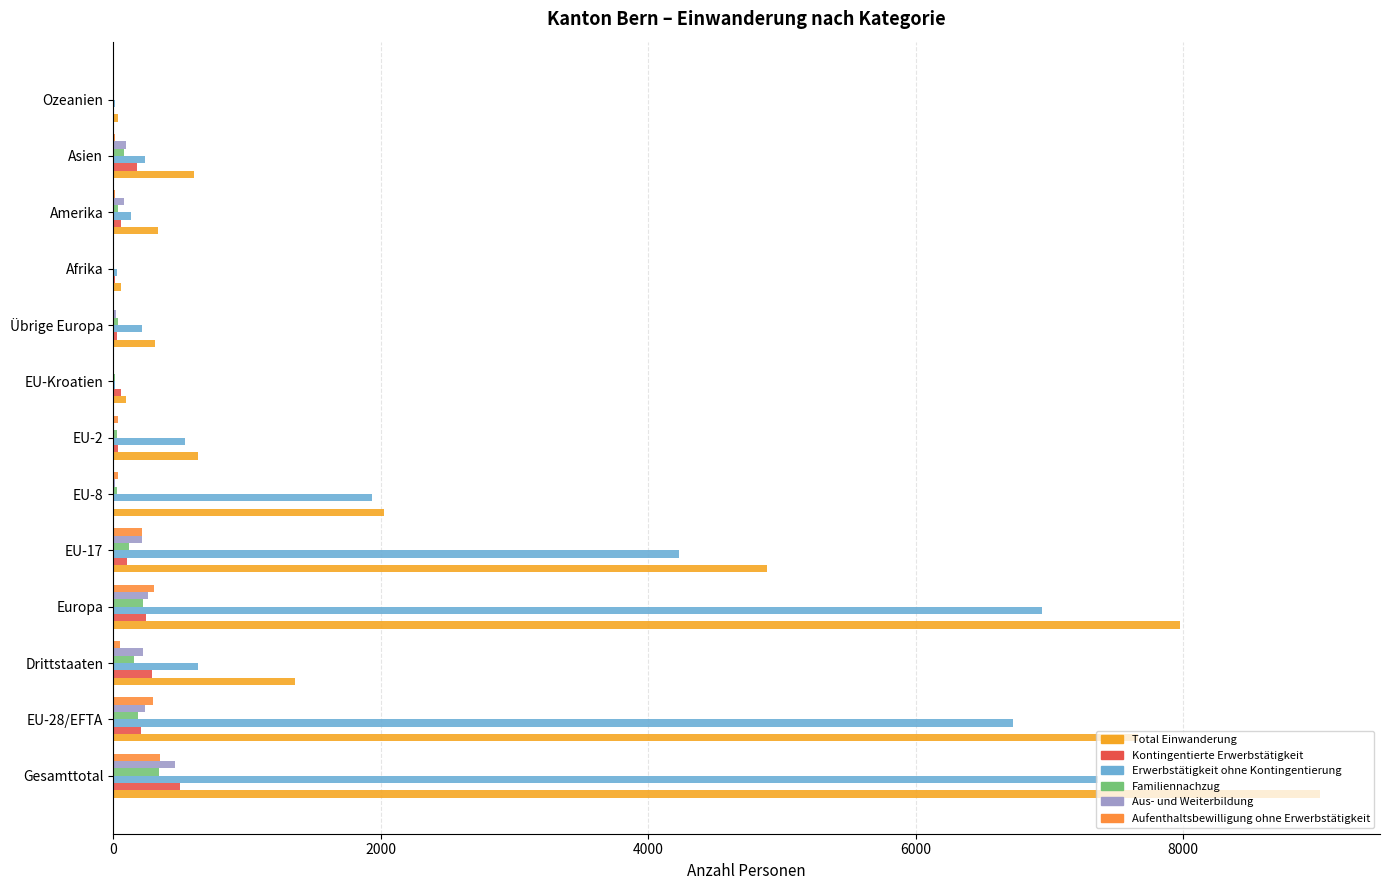

Count the number of categories in the chart.

13